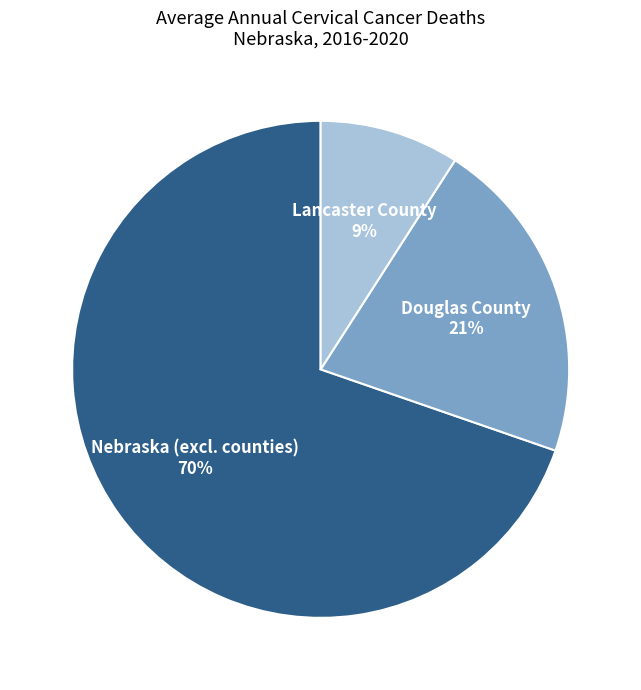

Is Lancaster County the majority of the pie?

No